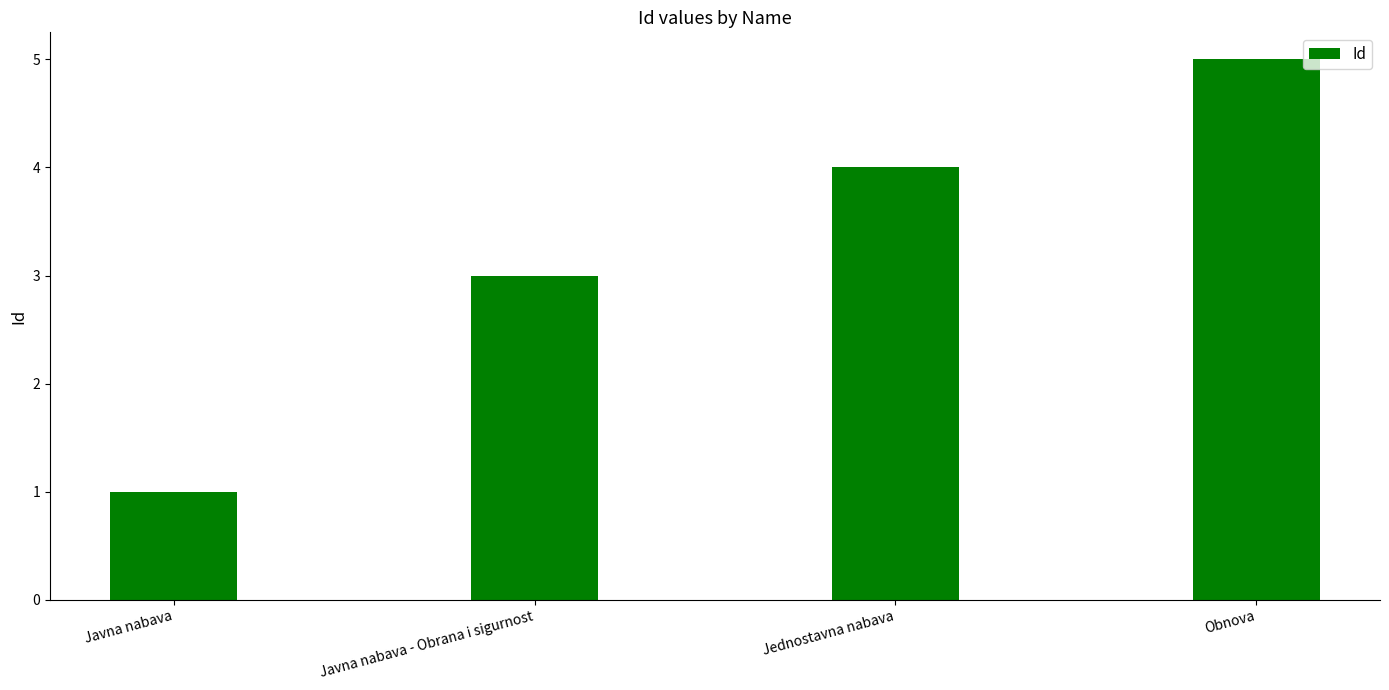

What is the change in value from Javna nabava to Javna nabava - Obrana i sigurnost?

+2